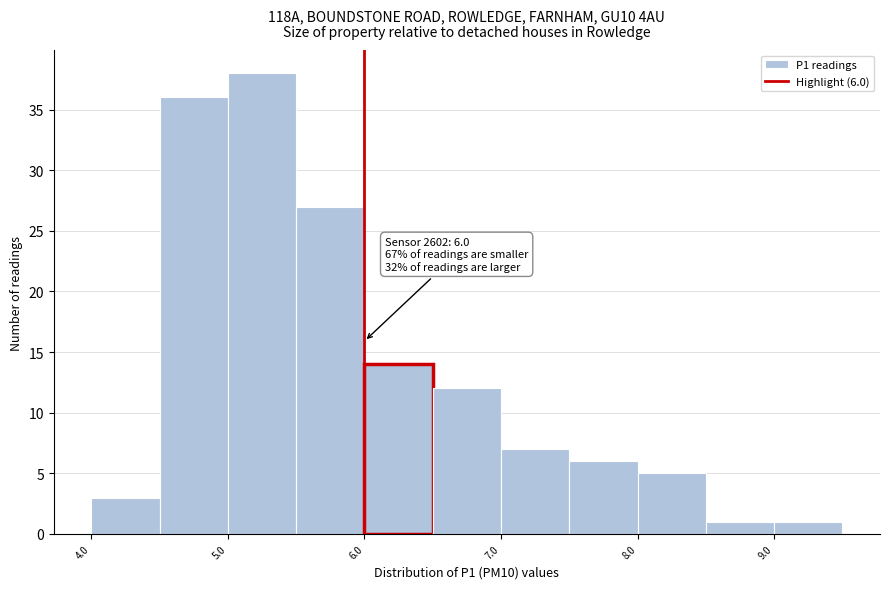

Which range on the x-axis has the tallest bar?

5.0 to 5.5